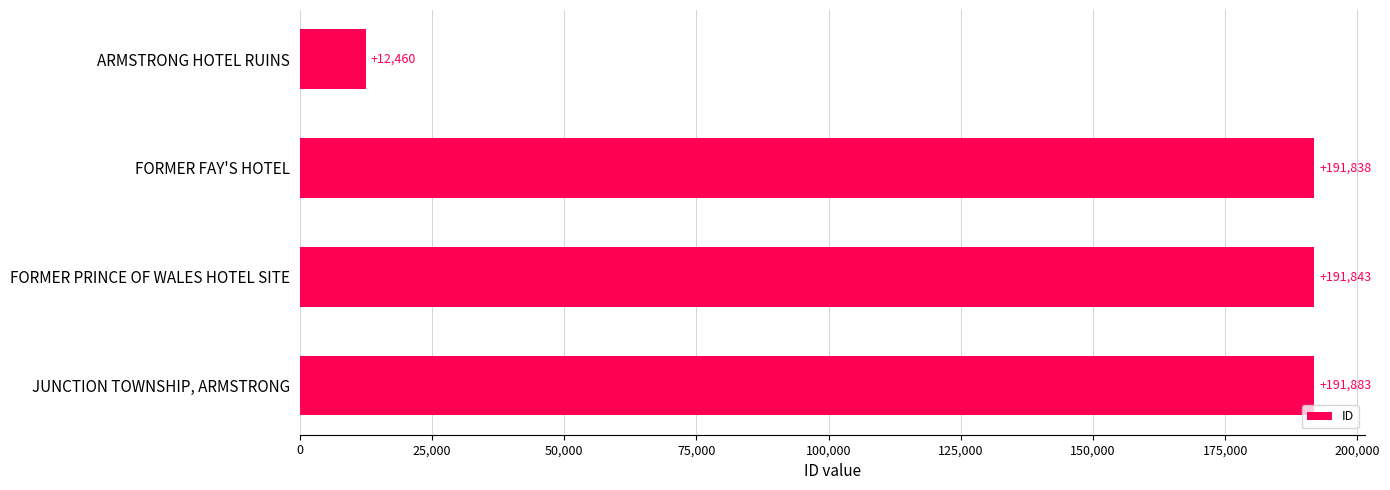

What is the difference between the second highest and second lowest values?

5